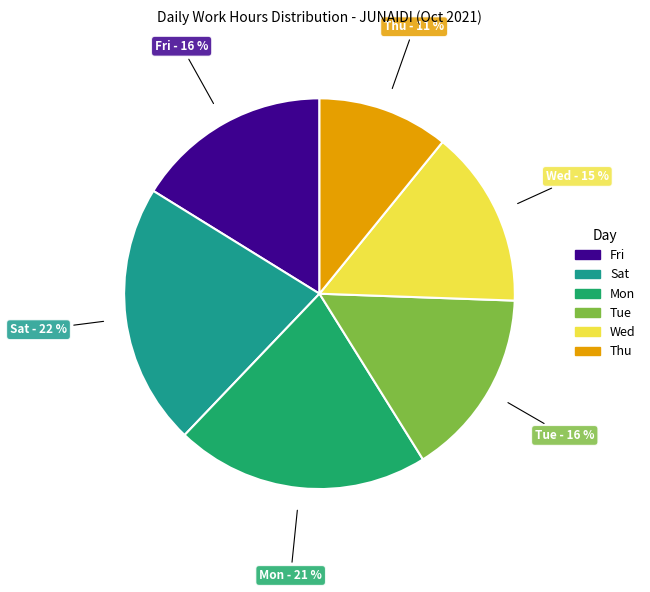

How many slices are in this pie chart?

6